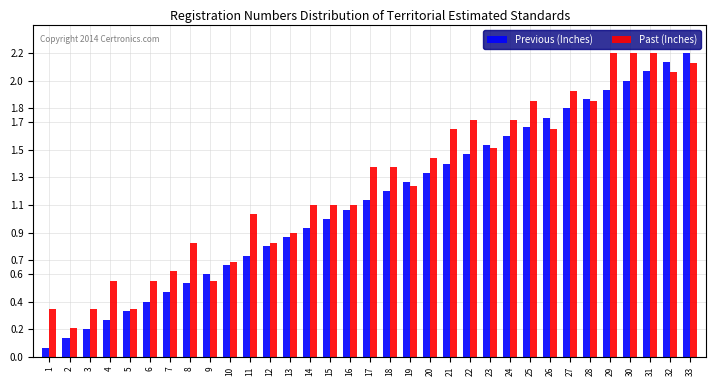

True or false: Previous (Inches) has a value of 1.4 at 14.

False